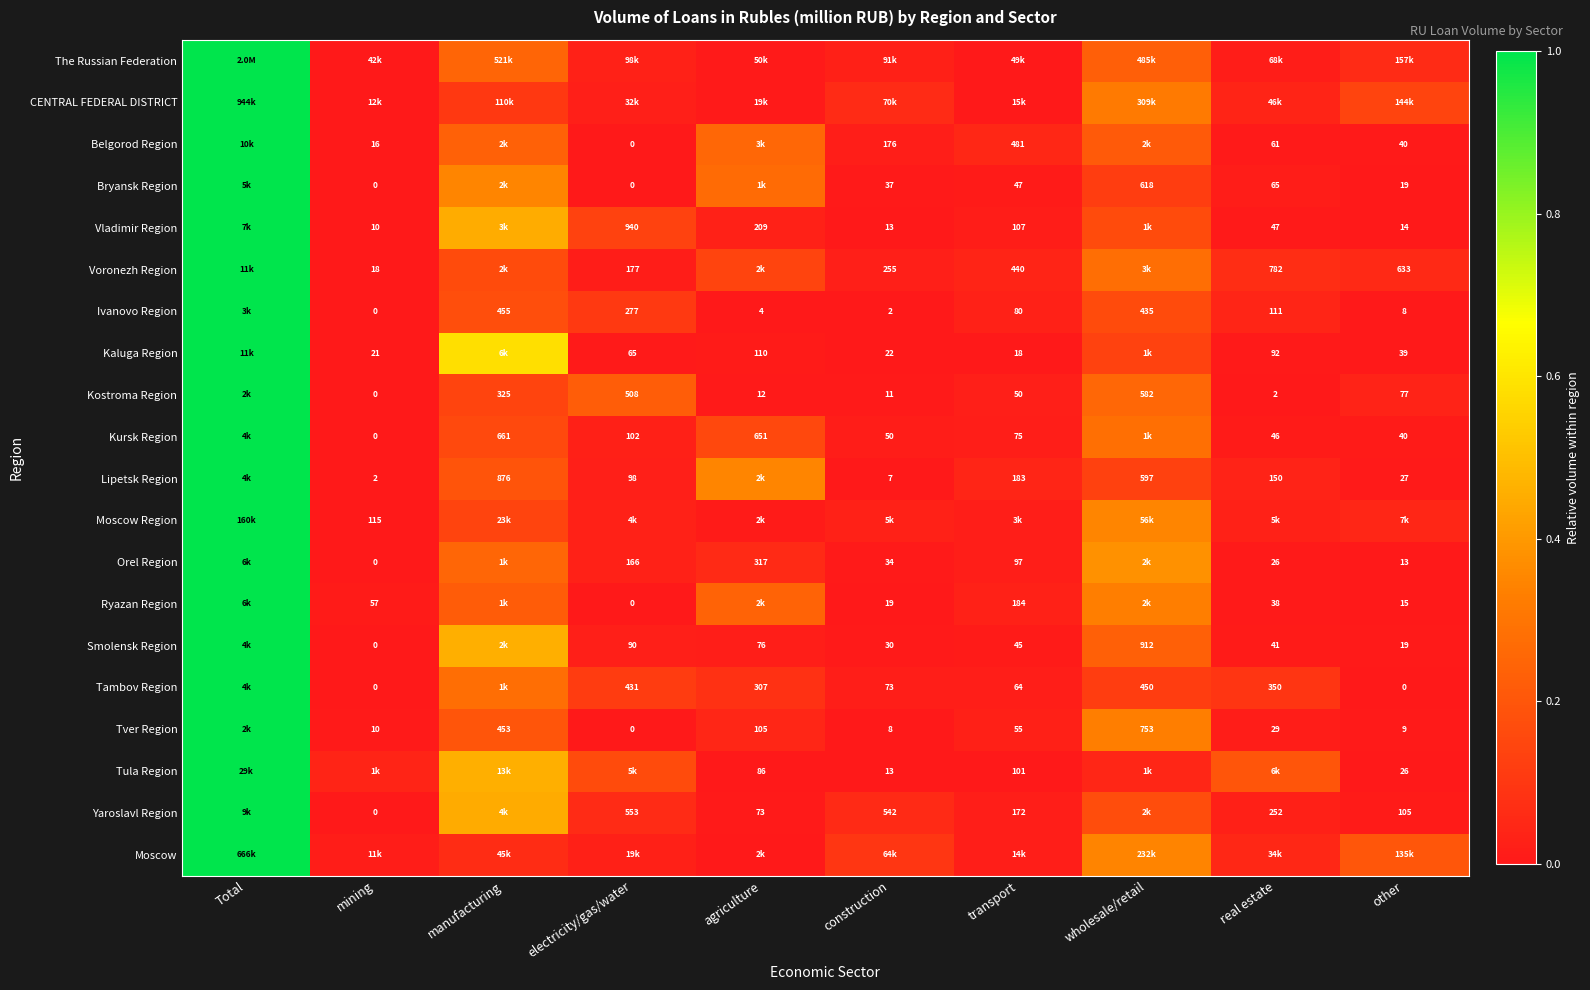

Is the value of Smolensk Region at construction greater than the value of Bryansk Region at real estate?

No